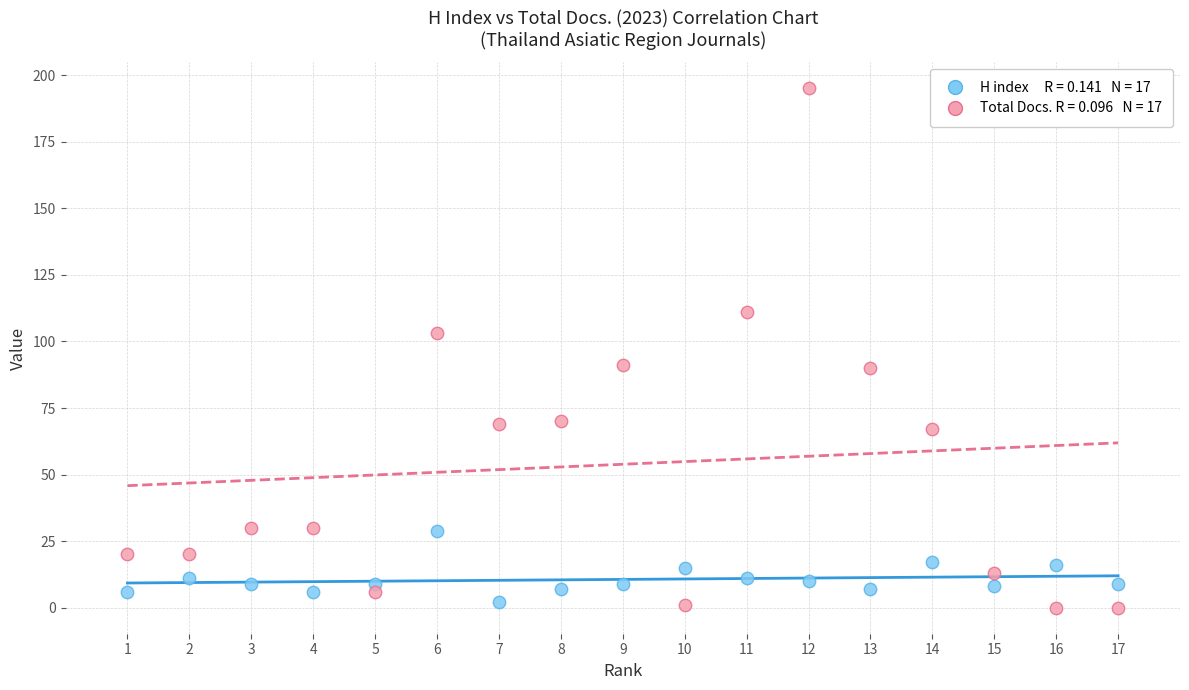

Across all data points, what is the range of Y values (max minus min)?

195